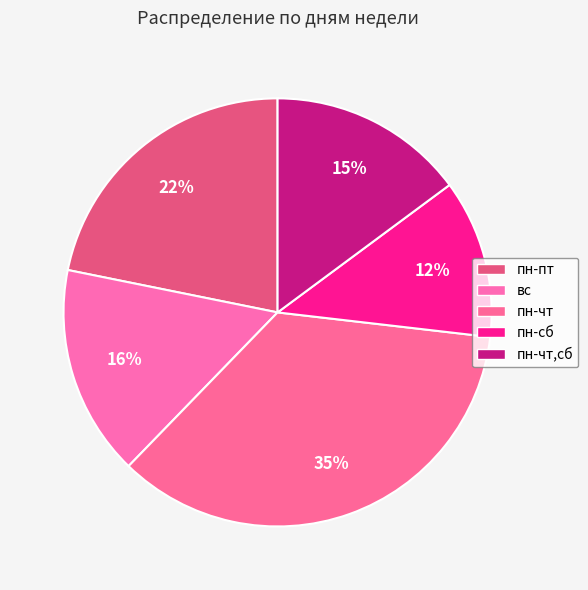

To the nearest percent, what is the average slice percentage?

20%